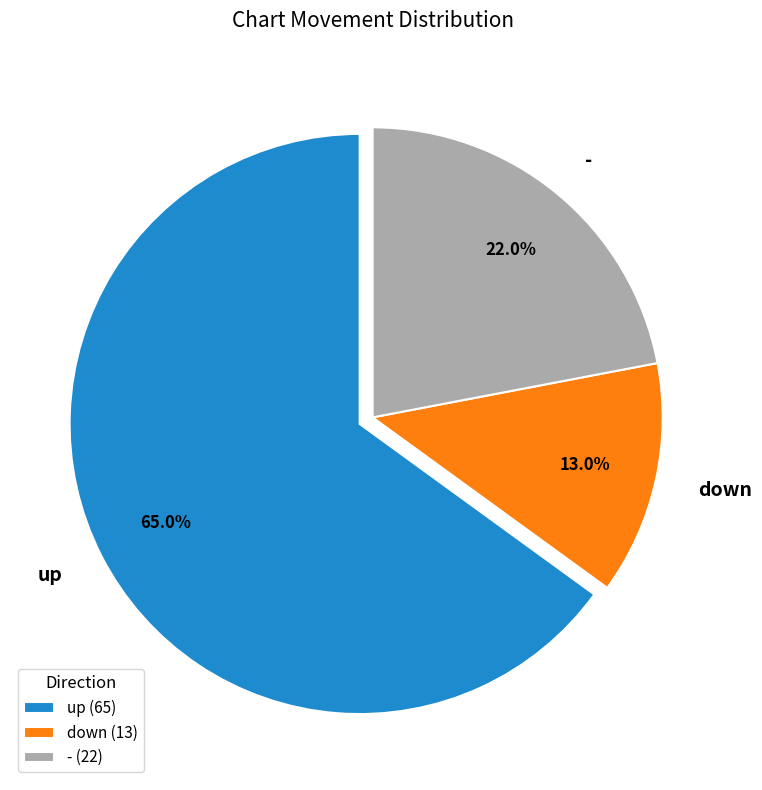

What is the total percentage of - and up?

87.0%